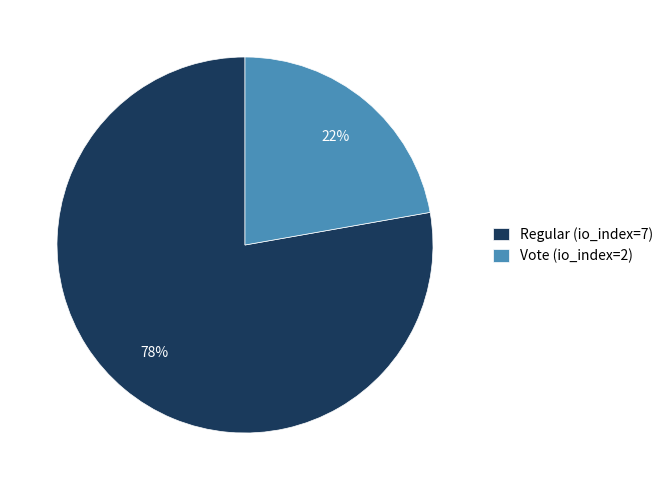

To the nearest percent, what is the combined percentage of Regular (io_index=7) and Vote (io_index=2)?

100%